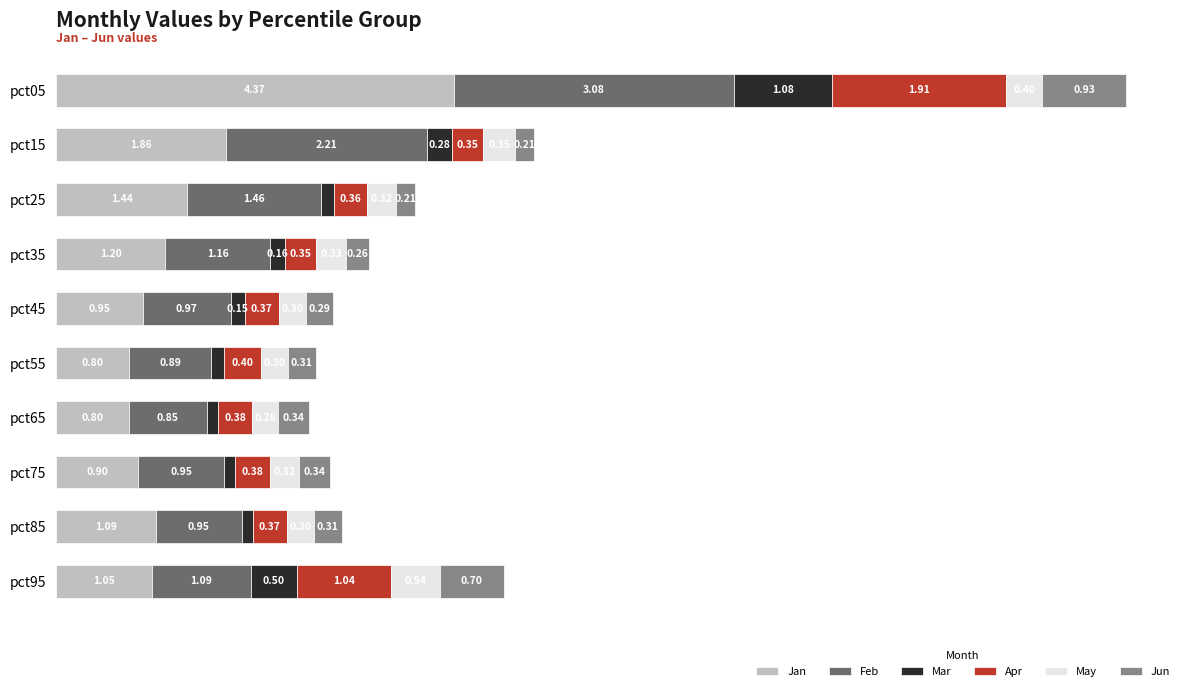

At which category is the sum across all series the highest?

pct05